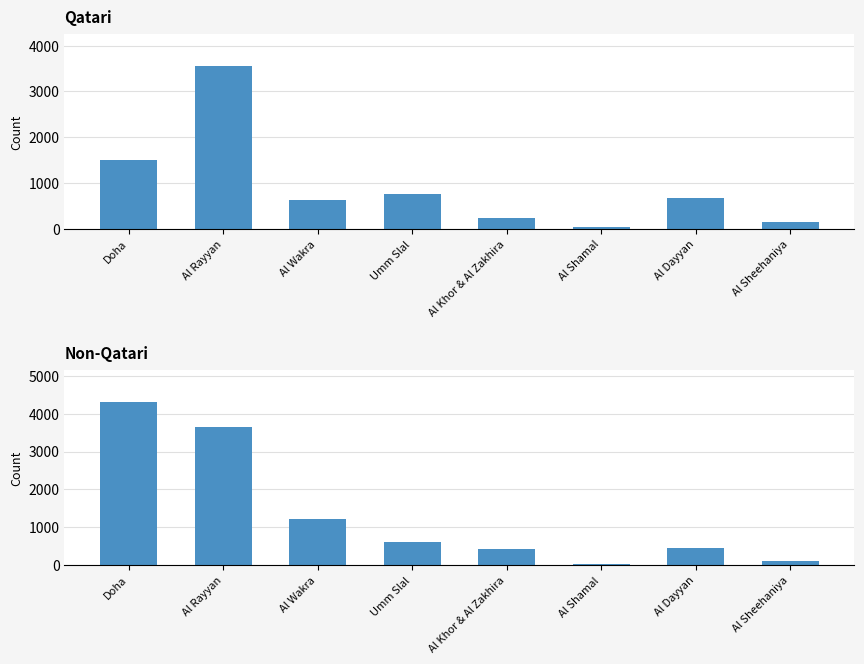

Which has a higher value, Doha or Al Wakra?

Doha